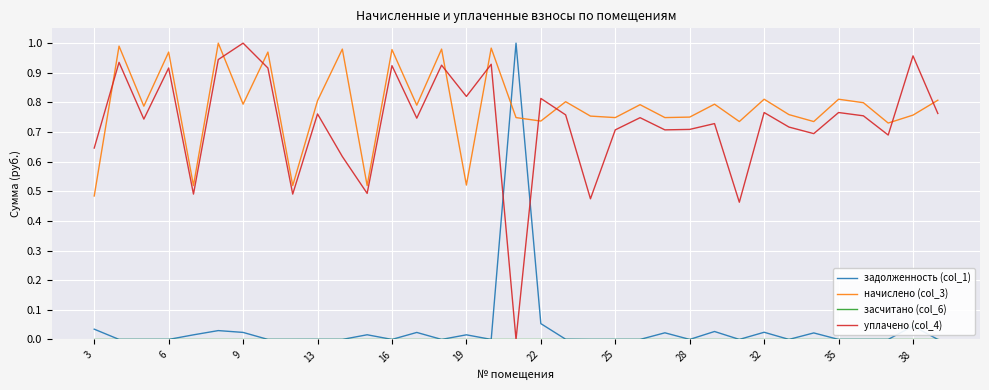

At how many categories does at least one series exceed 0?

35